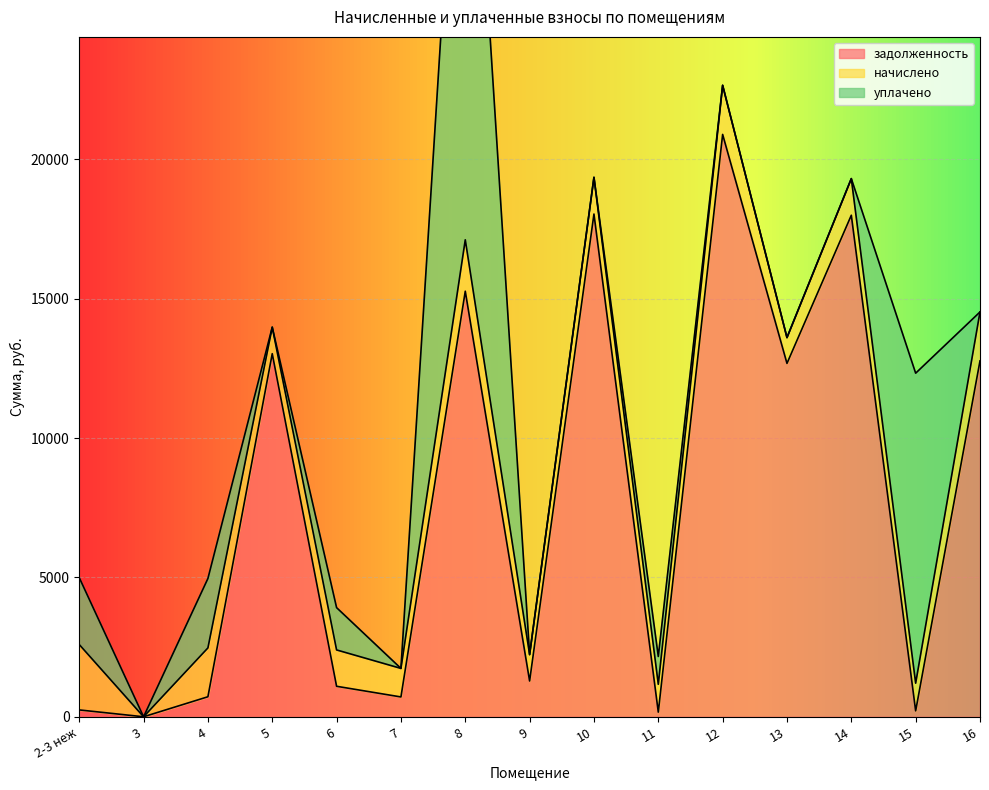

What is the highest value of the задолженность series?

20892.2